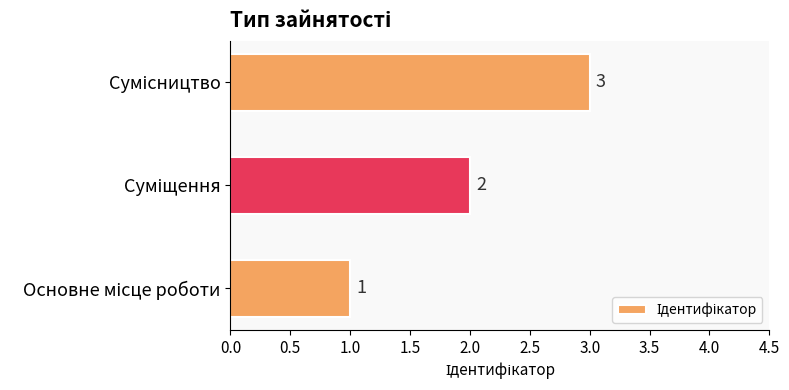

What is the difference between the maximum and minimum values?

2